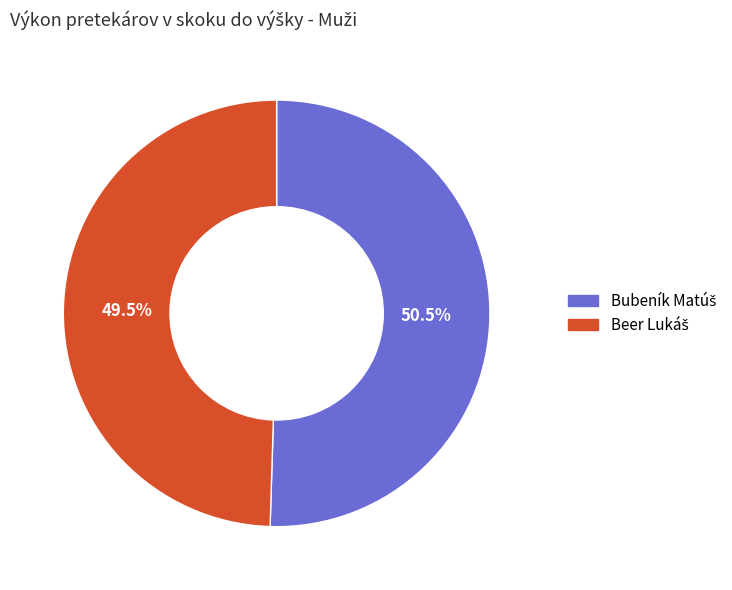

Is there any slice that represents more than half of the pie?

Yes